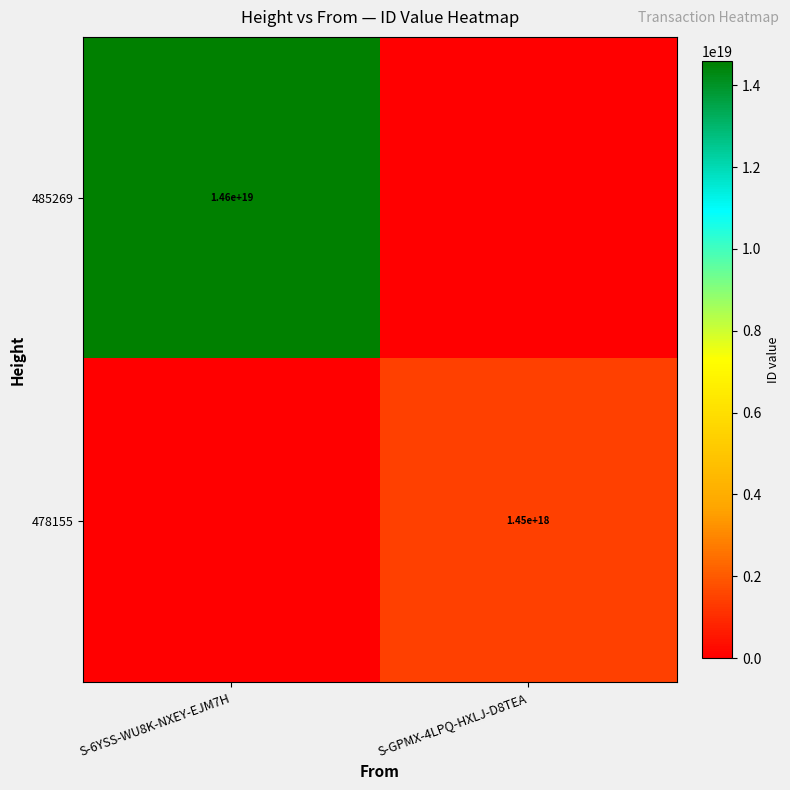

The 485269 series shows 5773054510956268544 at S-6YSS-WU8K-NXEY-EJM7H. True or false?

False